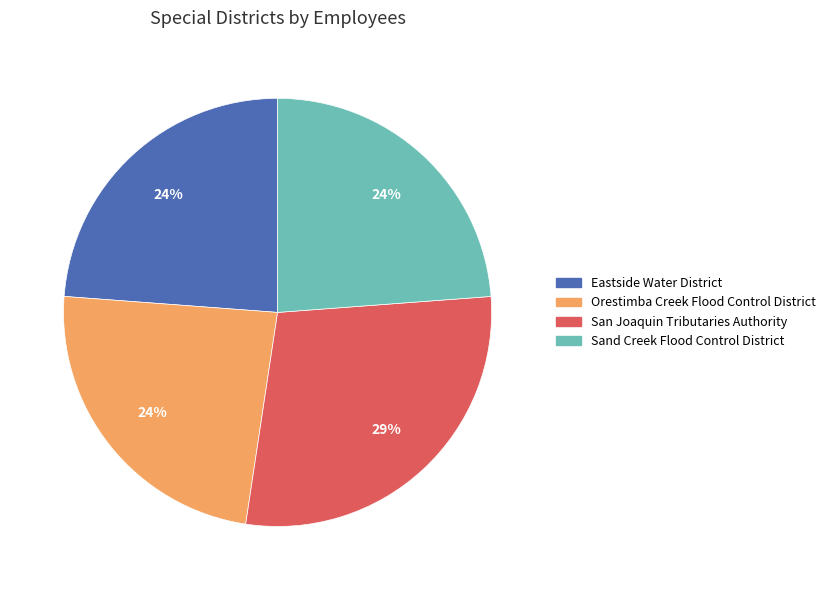

Between Sand Creek Flood Control District and San Joaquin Tributaries Authority, which is larger?

San Joaquin Tributaries Authority